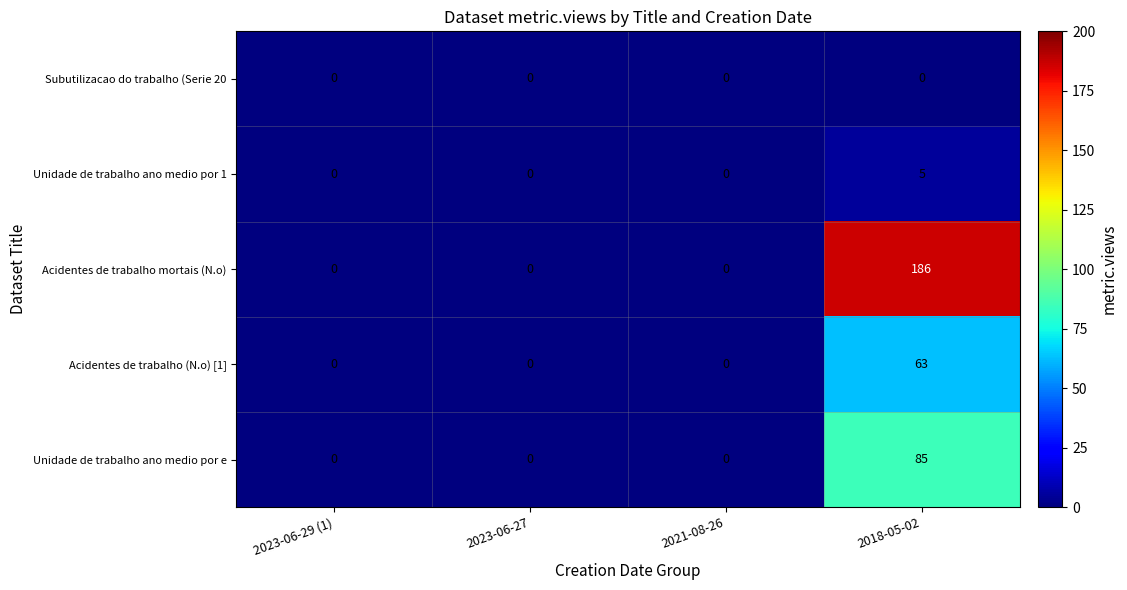

Rank the series at 2018-05-02 from lowest to highest value.

Subutilizacao do trabalho (Serie 20, Unidade de trabalho ano medio por 1, Acidentes de trabalho (N.o) [1], Unidade de trabalho ano medio por e, Acidentes de trabalho mortais (N.o)